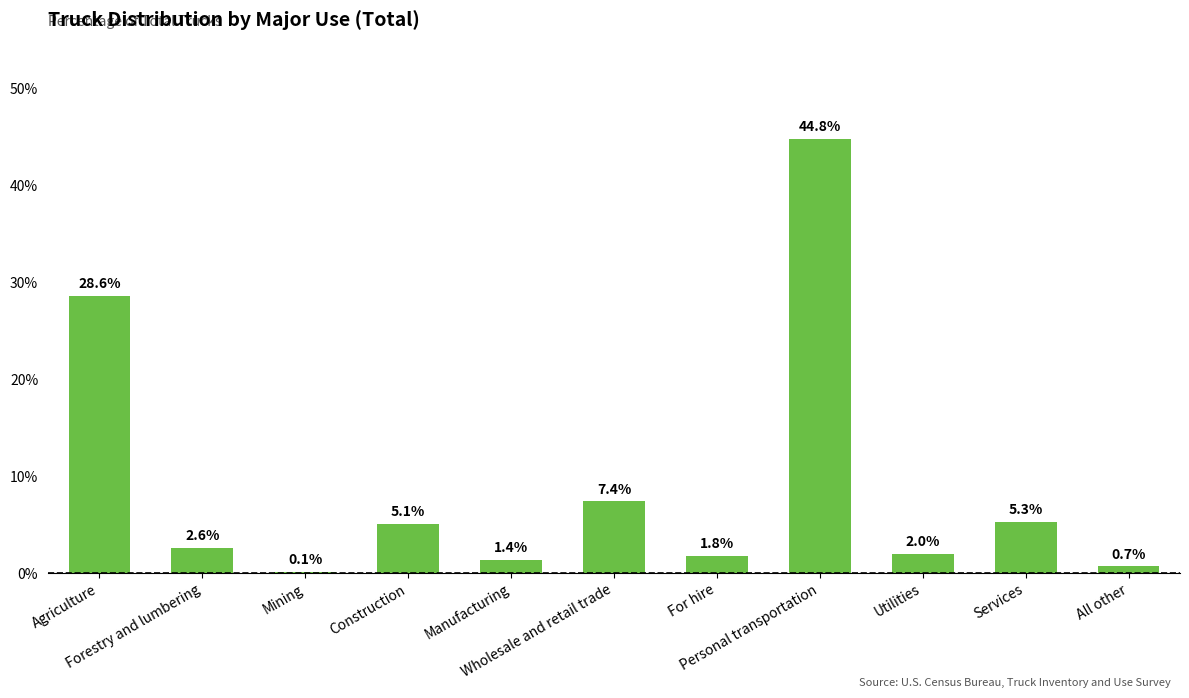

What is the sum of all values?

99.8